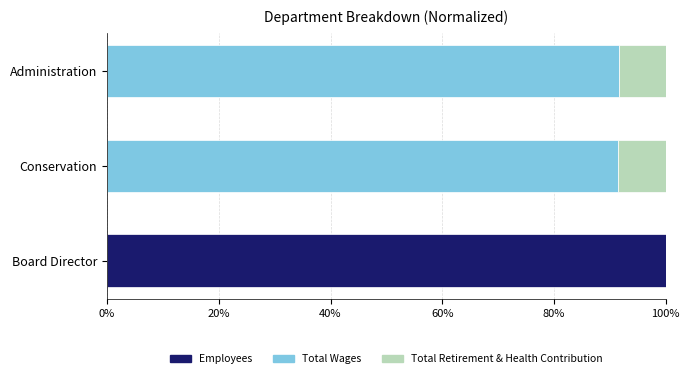

What is the sum of all Employees values?

100.0